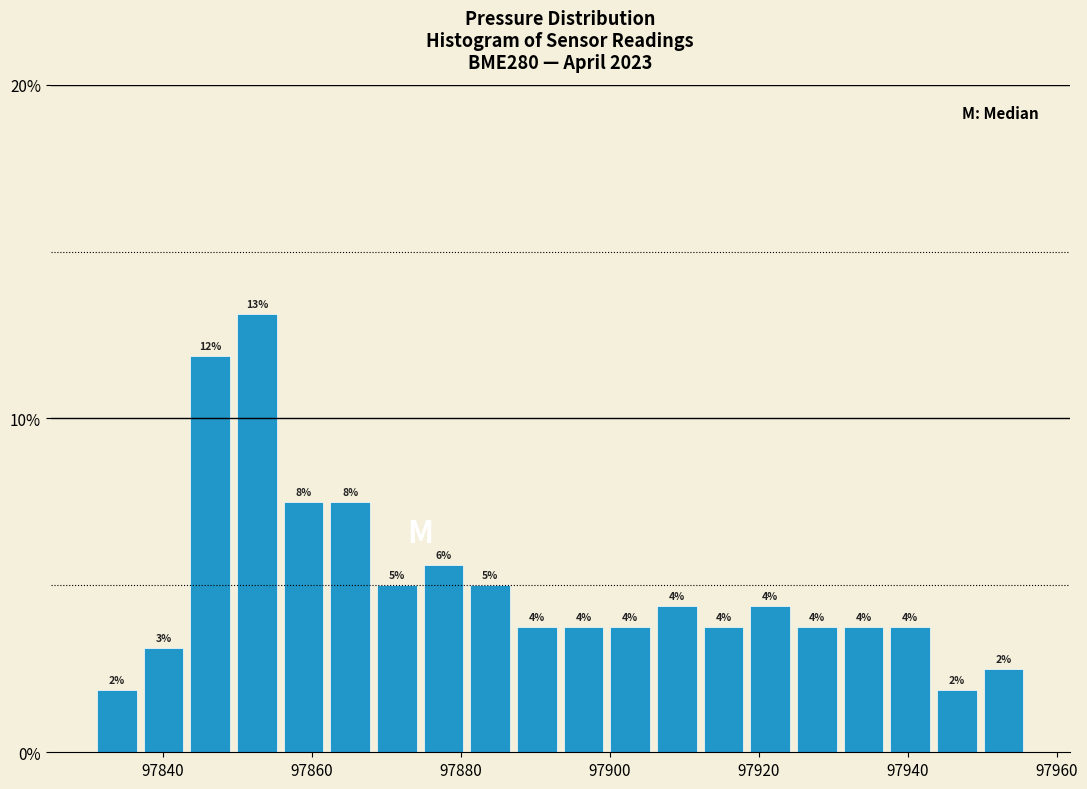

Around what value on the x-axis is the tallest bar? Give the approximate position of its centre, as read against the axis.

97852